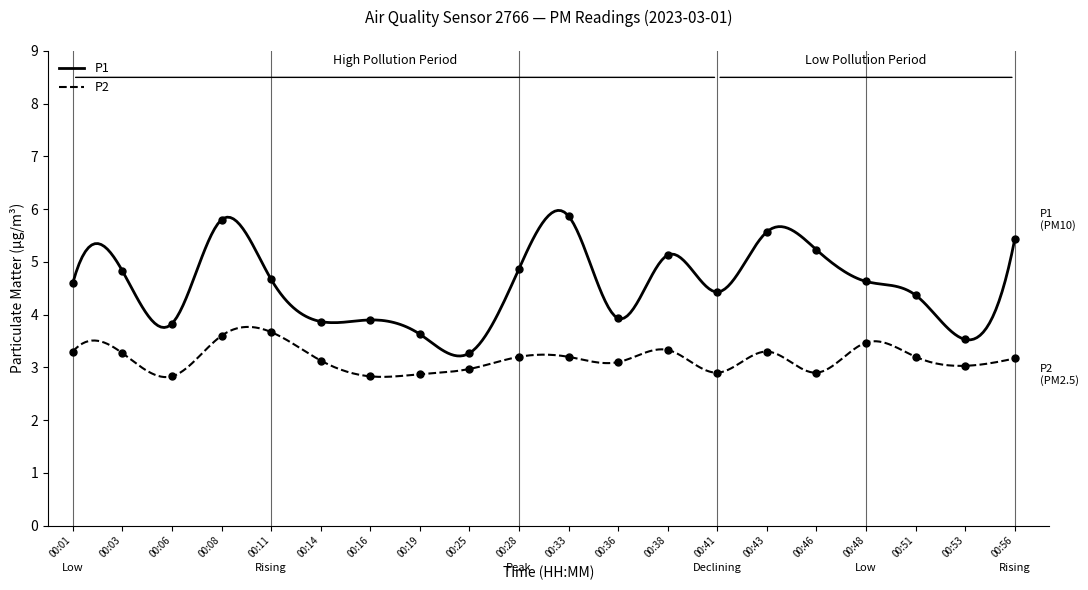

What is the sum of the P2 values at 00:11 and 00:01?

7.0